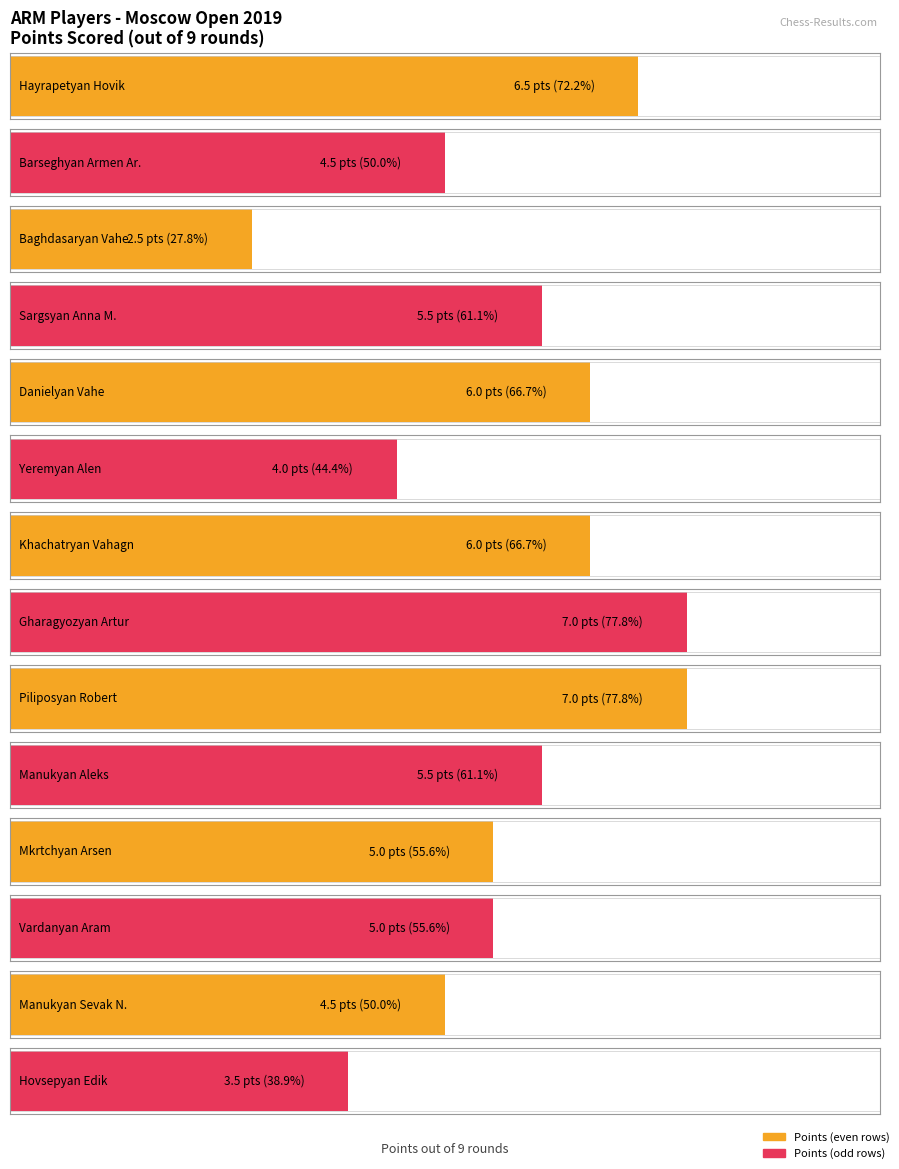

List the labels in order of value, largest first.

Gharagyozyan Artur, Piliposyan Robert, Hayrapetyan Hovik, Danielyan Vahe, Khachatryan Vahagn, Sargsyan Anna M., Manukyan Aleks, Mkrtchyan Arsen, Vardanyan Aram, Barseghyan Armen Ar., Manukyan Sevak N., Yeremyan Alen, Hovsepyan Edik, Baghdasaryan Vahe